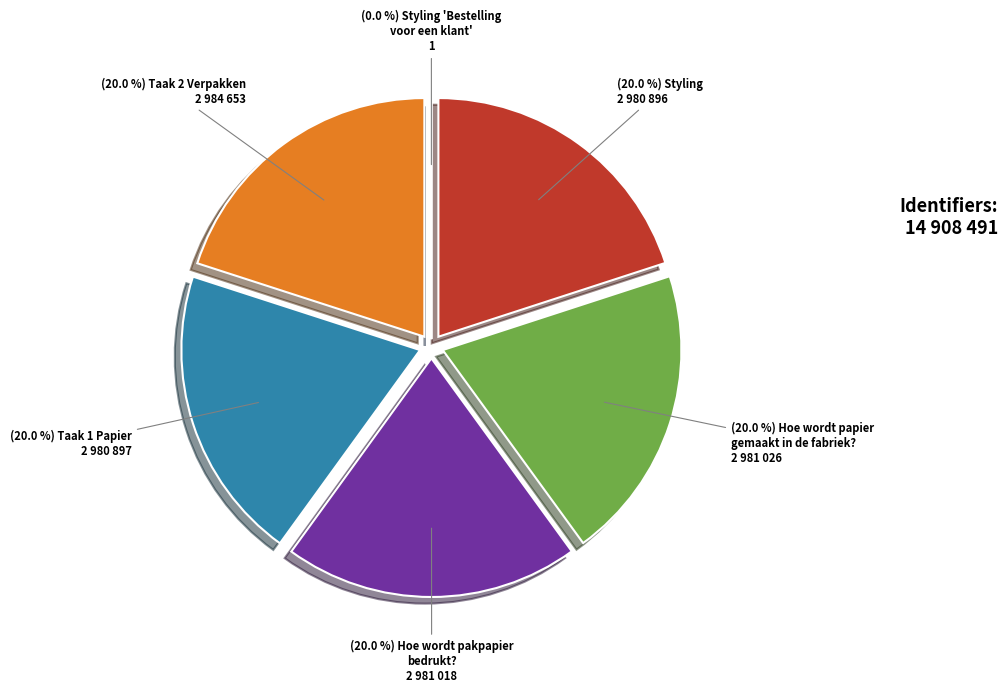

To the nearest percent, what is the difference between the largest and smallest slice percentages?

20%